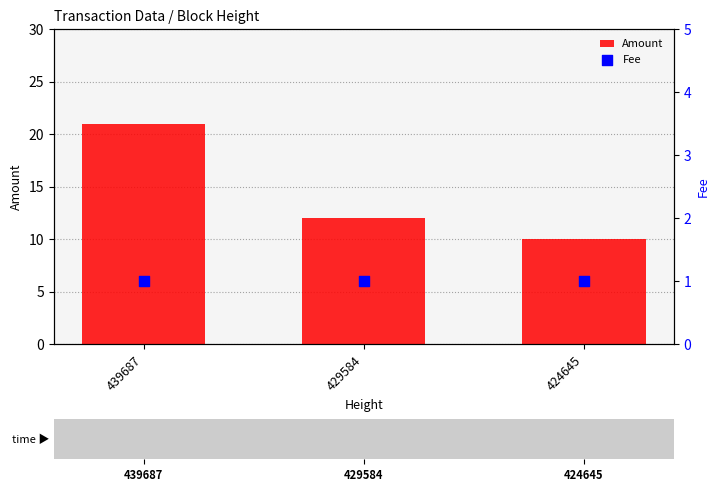

Which series has the largest total across all categories?

Amount